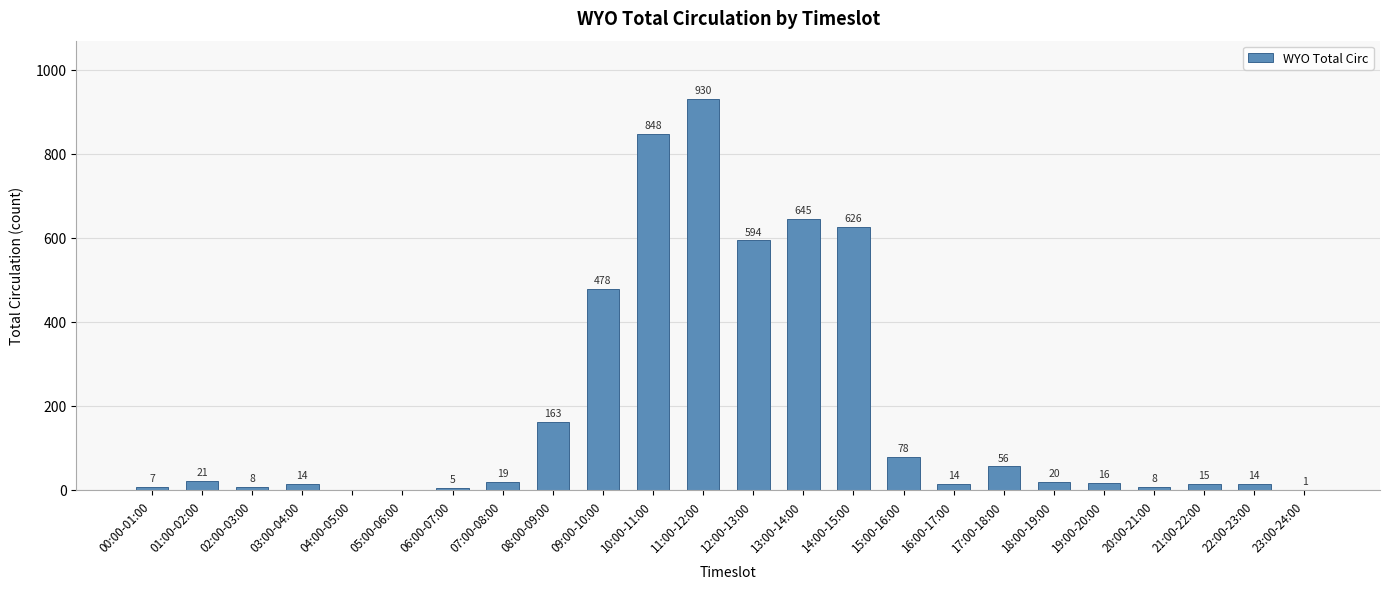

How many values are above zero?

22